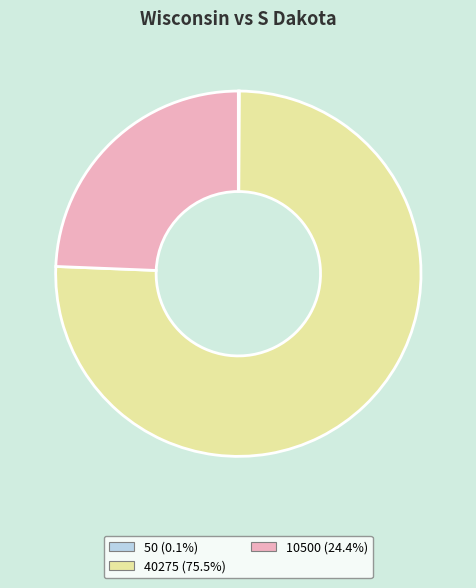

Which category has the biggest portion of the pie?

40275